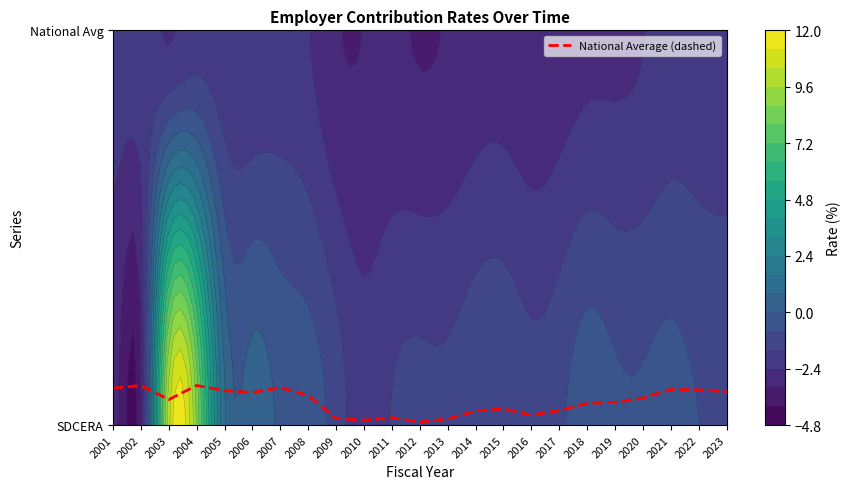

At which label is the value closest to 0?

2012